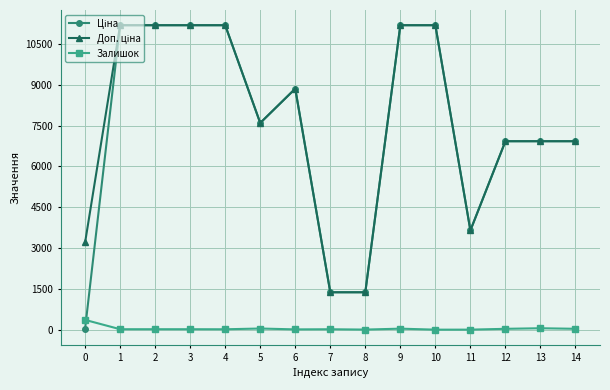

At how many categories does at least one series exceed 99?

15